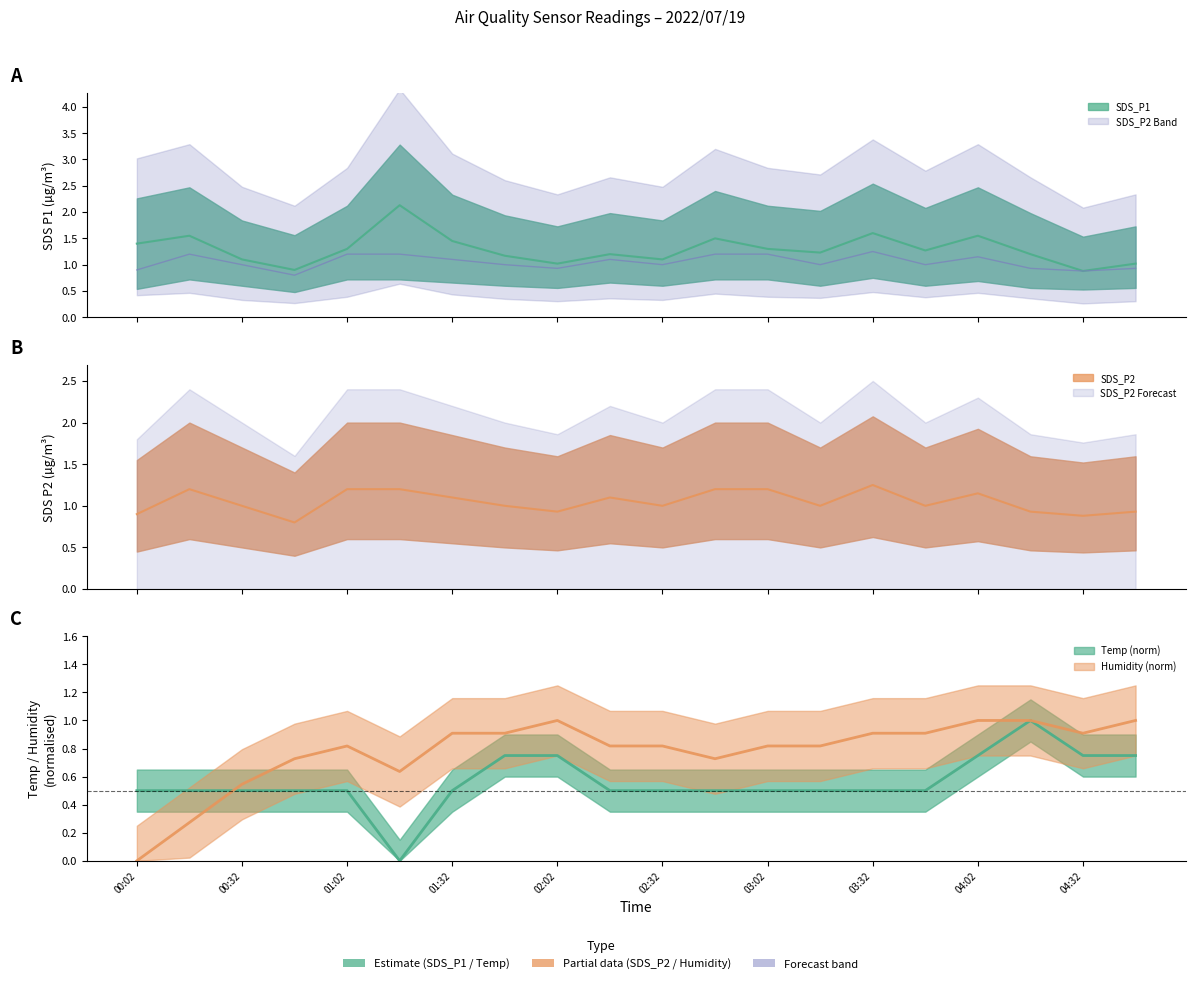

Reading left to right, what are all the values shown in this chart?

SDS_P1: 00:02=1.4	00:17=1.6	00:32=1.1	00:47=0.9	01:02=1.3	01:17=2.1	01:32=1.4	01:47=1.2	02:02=1.0	02:17=1.2	02:32=1.1	02:47=1.5	03:02=1.3	03:17=1.2	03:32=1.6	03:47=1.3	04:02=1.6	04:17=1.2	04:32=0.9	04:47=1.0
SDS_P2: 00:02=0.9	00:17=1.2	00:32=1.0	00:47=0.8	01:02=1.2	01:17=1.2	01:32=1.1	01:47=1.0	02:02=0.9	02:17=1.1	02:32=1.0	02:47=1.2	03:02=1.2	03:17=1.0	03:32=1.2	03:47=1.0	04:02=1.1	04:17=0.9	04:32=0.9	04:47=0.9
Temp: 00:02=0.5	00:17=0.5	00:32=0.5	00:47=0.5	01:02=0.5	01:17=0.0	01:32=0.5	01:47=0.7	02:02=0.7	02:17=0.5	02:32=0.5	02:47=0.5	03:02=0.5	03:17=0.5	03:32=0.5	03:47=0.5	04:02=0.7	04:17=1.0	04:32=0.7	04:47=0.7
Humidity: 00:02=0.0	00:17=0.3	00:32=0.5	00:47=0.7	01:02=0.8	01:17=0.6	01:32=0.9	01:47=0.9	02:02=1.0	02:17=0.8	02:32=0.8	02:47=0.7	03:02=0.8	03:17=0.8	03:32=0.9	03:47=0.9	04:02=1.0	04:17=1.0	04:32=0.9	04:47=1.0